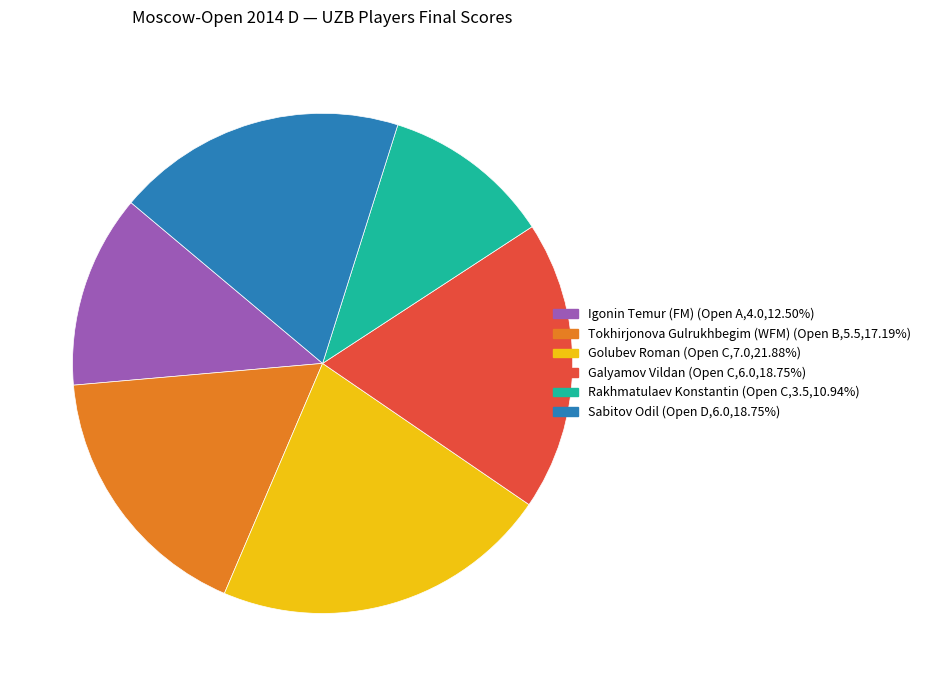

What is the ratio of the value at Rakhmatulaev Konstantin to the value at Golubev Roman?

0.5